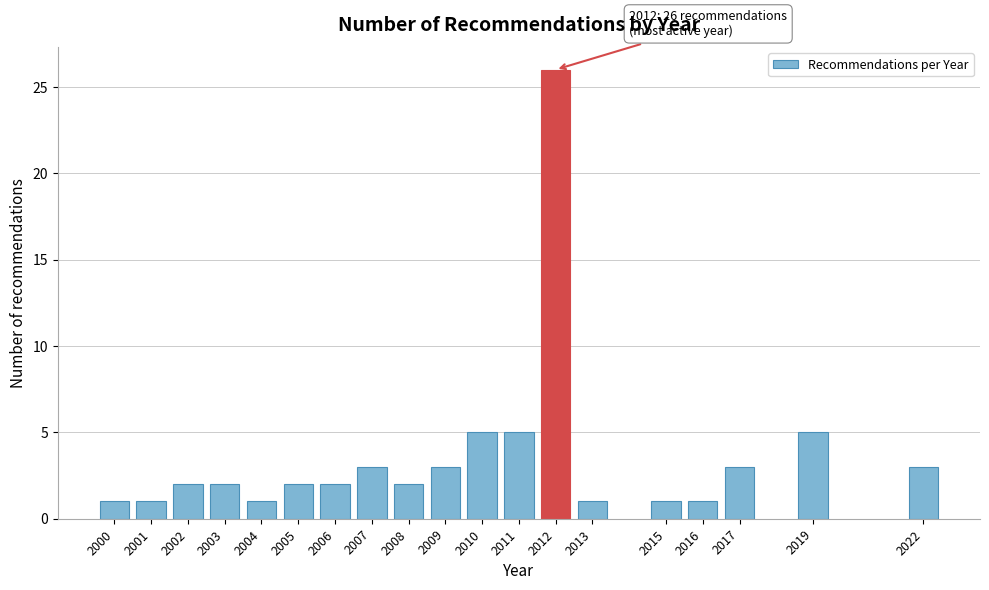

Reading left to right, transcribe all the data shown in this chart.

1	1	2	2	1	2	2	3	2	3	5	5	26	1	1	1	3	5	3